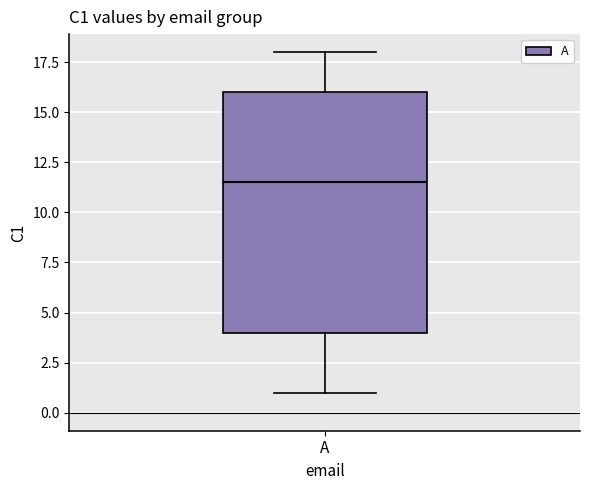

Where does the median line of the box for A sit on the y-axis? The values are not printed on the chart, so give them approximately, as read against the axis.

11.5